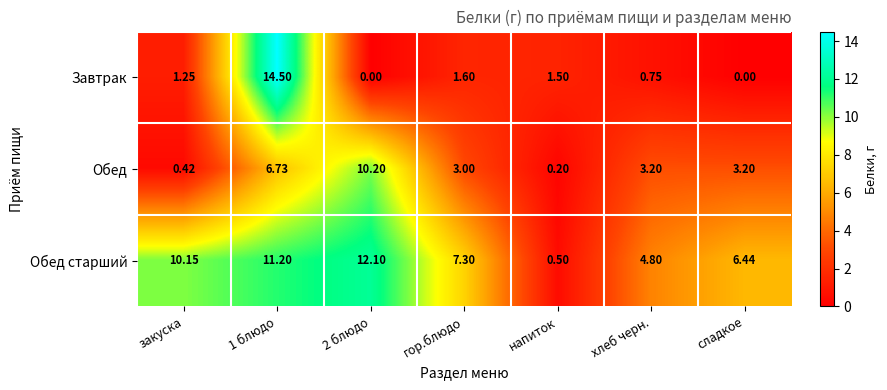

Which series has the largest total across all categories?

Обед старший